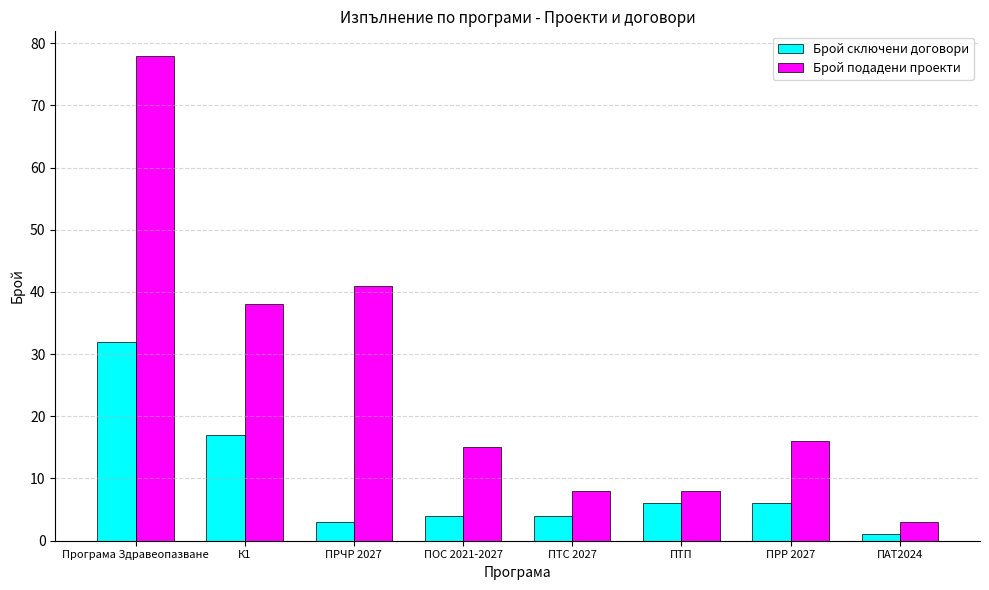

What is the highest value of the Брой подадени проекти series?

78